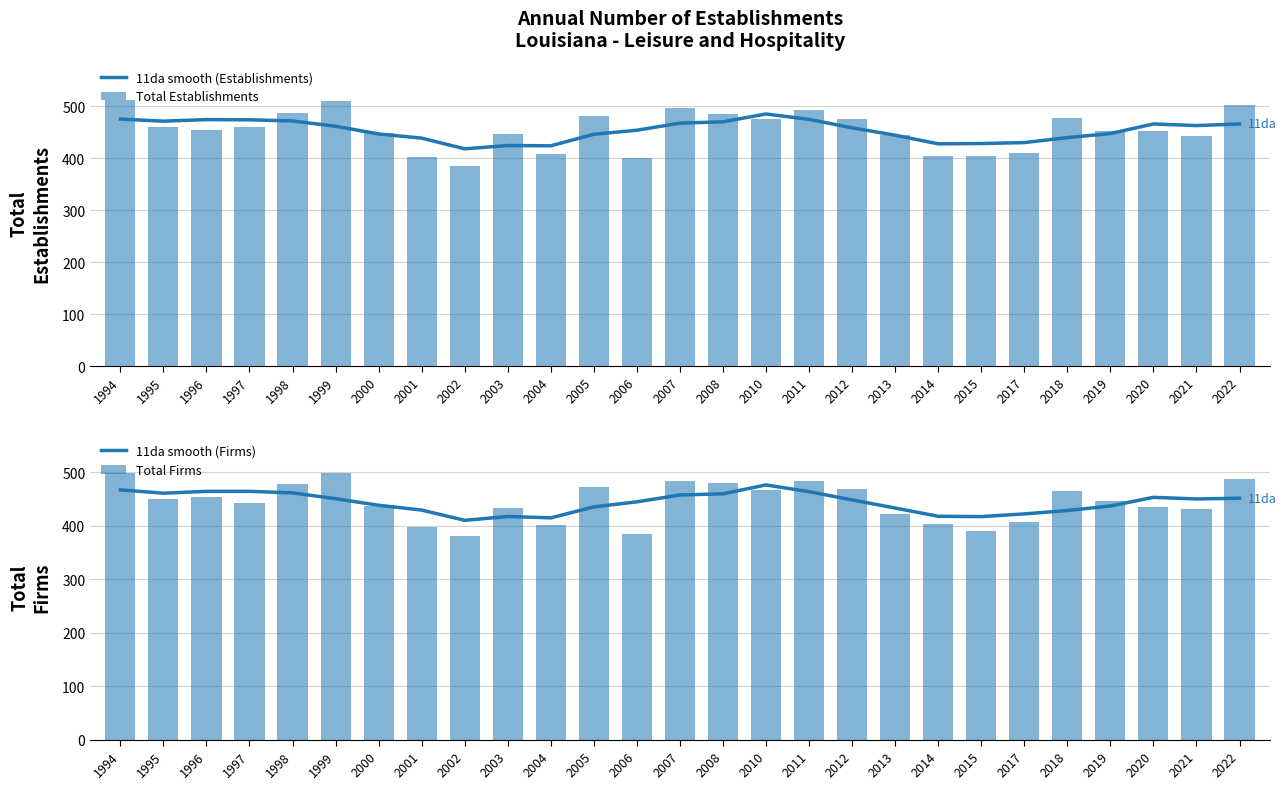

What is the difference between the second highest and minimum values in the Total Firms series?

117